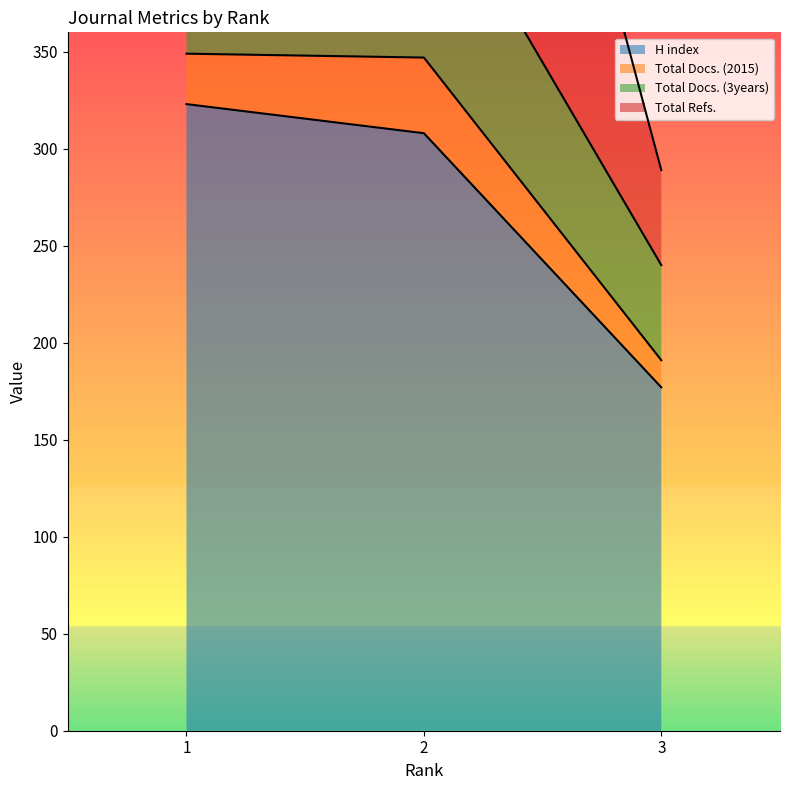

Is the value of Total Refs. at 2 greater than the value of H index at 2?

Yes